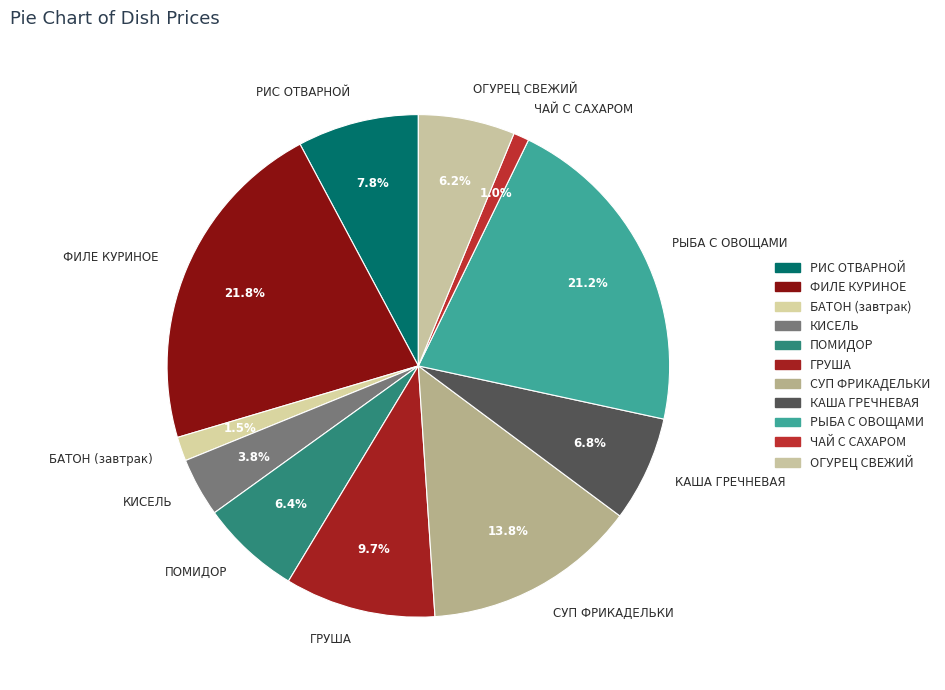

How many slices are in this pie chart?

11